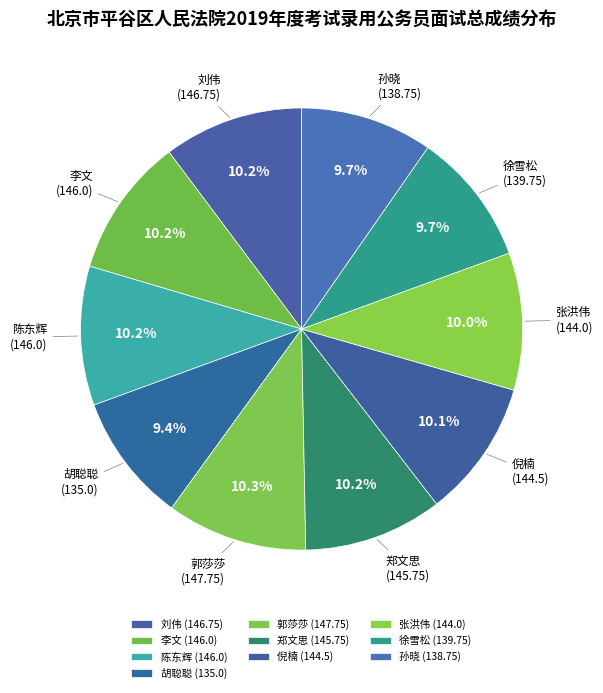

Does any single category account for the majority?

No